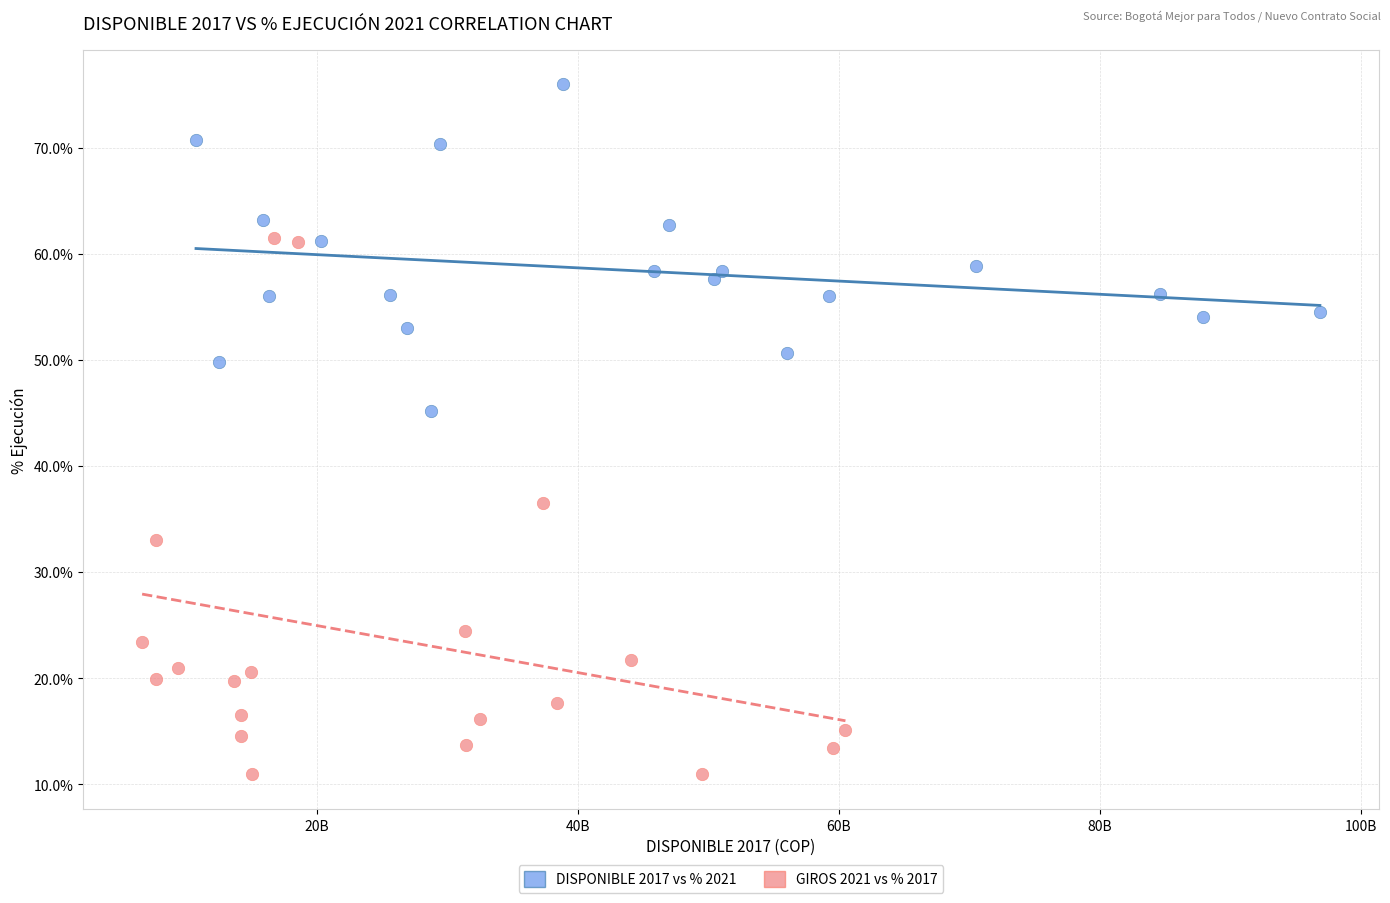

What are all the series names shown in the legend?

DISPONIBLE 2017 vs % 2021, GIROS 2021 vs % 2017